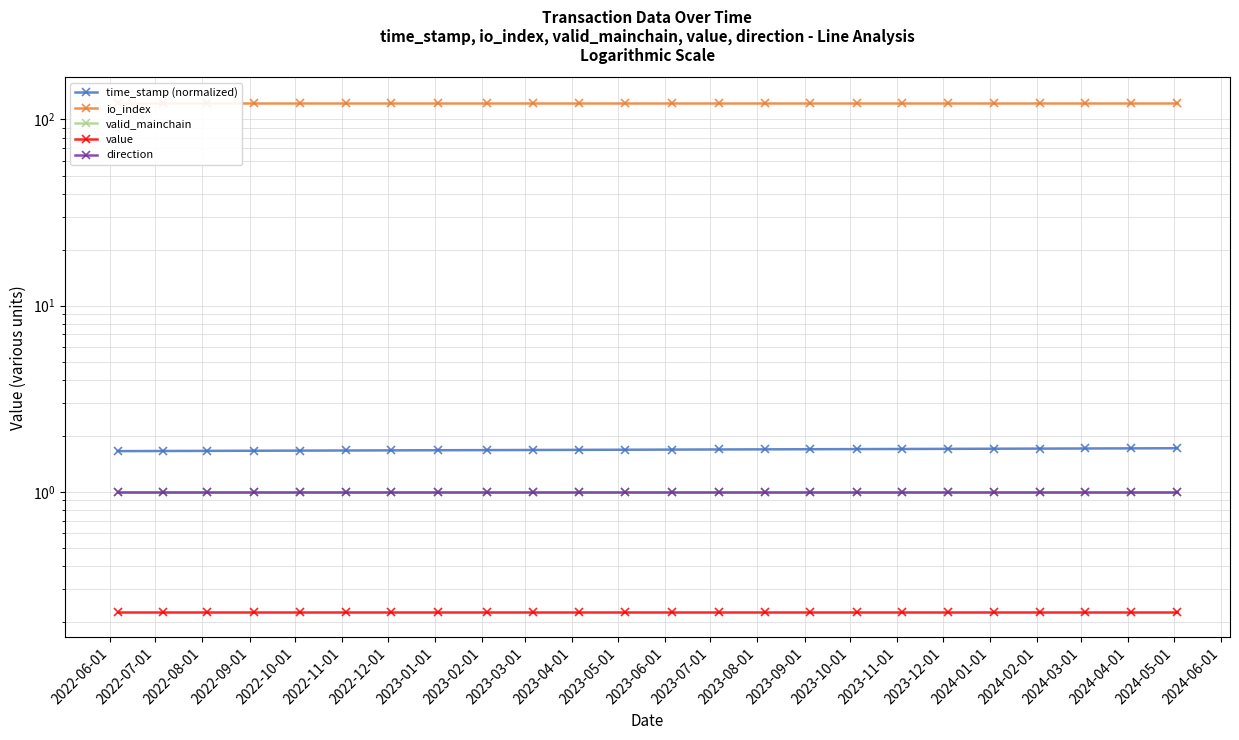

What is the label of the 19th point from the left?

2023-12-01